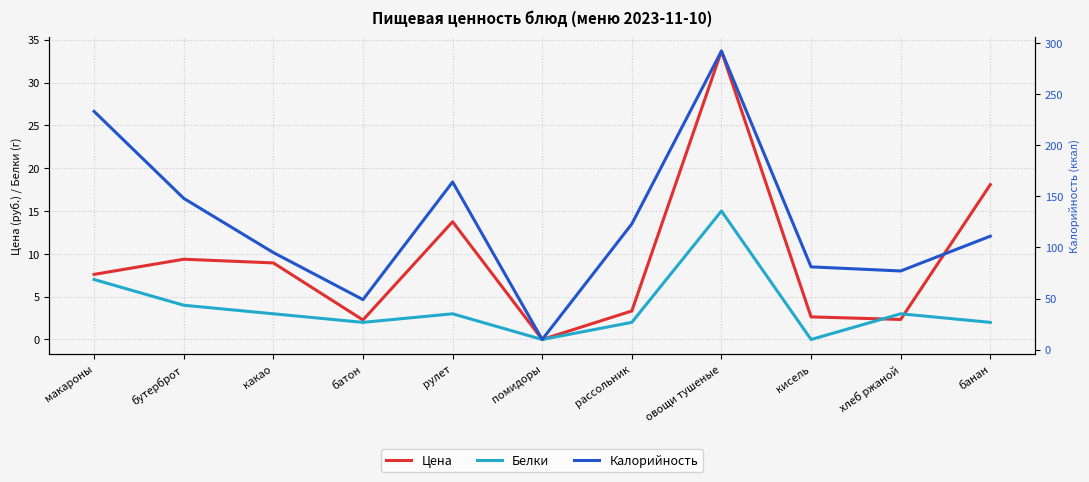

The Цена series shows 9.4 at бутерброт. True or false?

True